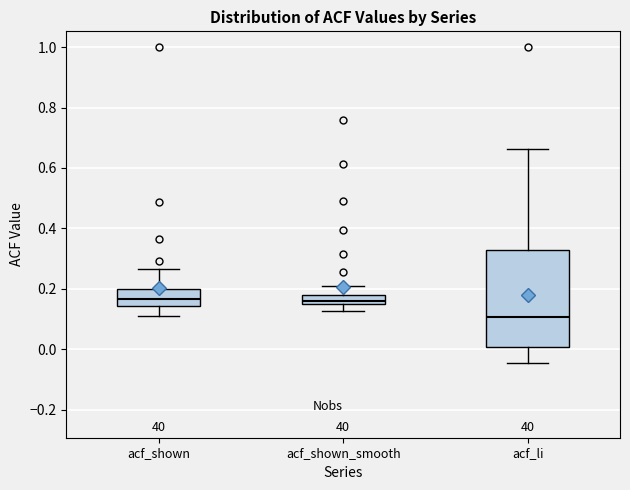

Which box has the lowest median line?

acf_li